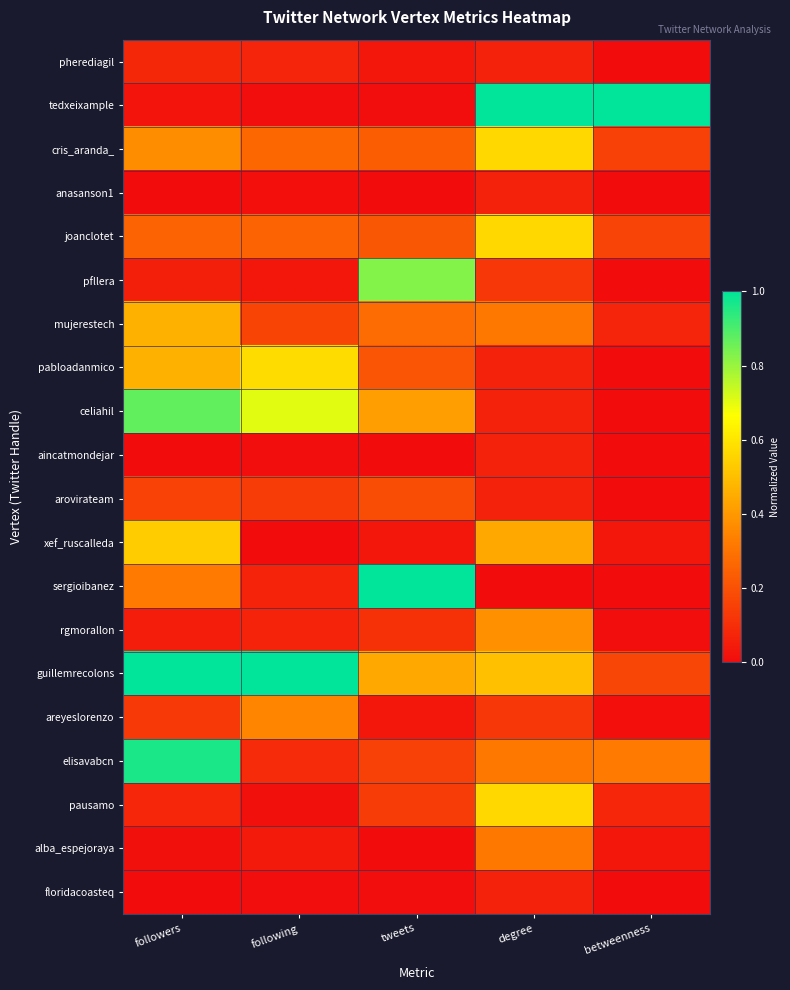

Reading left to right, what are all the values shown in this chart?

pherediagil: followers=0.1	following=0.1	tweets=0.0	degree=0.1	betweenness=0.0
tedxeixample: followers=0.0	following=0.0	tweets=0.0	degree=1.0	betweenness=1.0
cris_aranda_: followers=0.4	following=0.3	tweets=0.2	degree=0.6	betweenness=0.2
anasanson1: followers=0.0	following=0.0	tweets=0.0	degree=0.1	betweenness=0.0
joanclotet: followers=0.3	following=0.3	tweets=0.2	degree=0.6	betweenness=0.2
pfllera: followers=0.1	following=0.0	tweets=0.8	degree=0.1	betweenness=0.0
mujerestech: followers=0.5	following=0.2	tweets=0.3	degree=0.3	betweenness=0.1
pabloadanmico: followers=0.5	following=0.6	tweets=0.2	degree=0.1	betweenness=0.0
celiahil: followers=0.9	following=0.7	tweets=0.4	degree=0.1	betweenness=0.0
aincatmondejar: followers=0.0	following=0.0	tweets=0.0	degree=0.1	betweenness=0.0
arovirateam: followers=0.2	following=0.1	tweets=0.2	degree=0.1	betweenness=0.0
xef_ruscalleda: followers=0.5	following=0.0	tweets=0.0	degree=0.4	betweenness=0.0
sergioibanez: followers=0.3	following=0.1	tweets=1.0	degree=0.0	betweenness=0.0
rgmorallon: followers=0.0	following=0.1	tweets=0.1	degree=0.4	betweenness=0.0
guillemrecolons: followers=1.0	following=1.0	tweets=0.4	degree=0.5	betweenness=0.2
areyeslorenzo: followers=0.1	following=0.3	tweets=0.0	degree=0.1	betweenness=0.0
elisavabcn: followers=1.0	following=0.1	tweets=0.2	degree=0.3	betweenness=0.3
pausamo: followers=0.1	following=0.0	tweets=0.1	degree=0.6	betweenness=0.1
alba_espejoraya: followers=0.0	following=0.0	tweets=0.0	degree=0.3	betweenness=0.0
floridacoasteq: followers=0.0	following=0.0	tweets=0.0	degree=0.1	betweenness=0.0